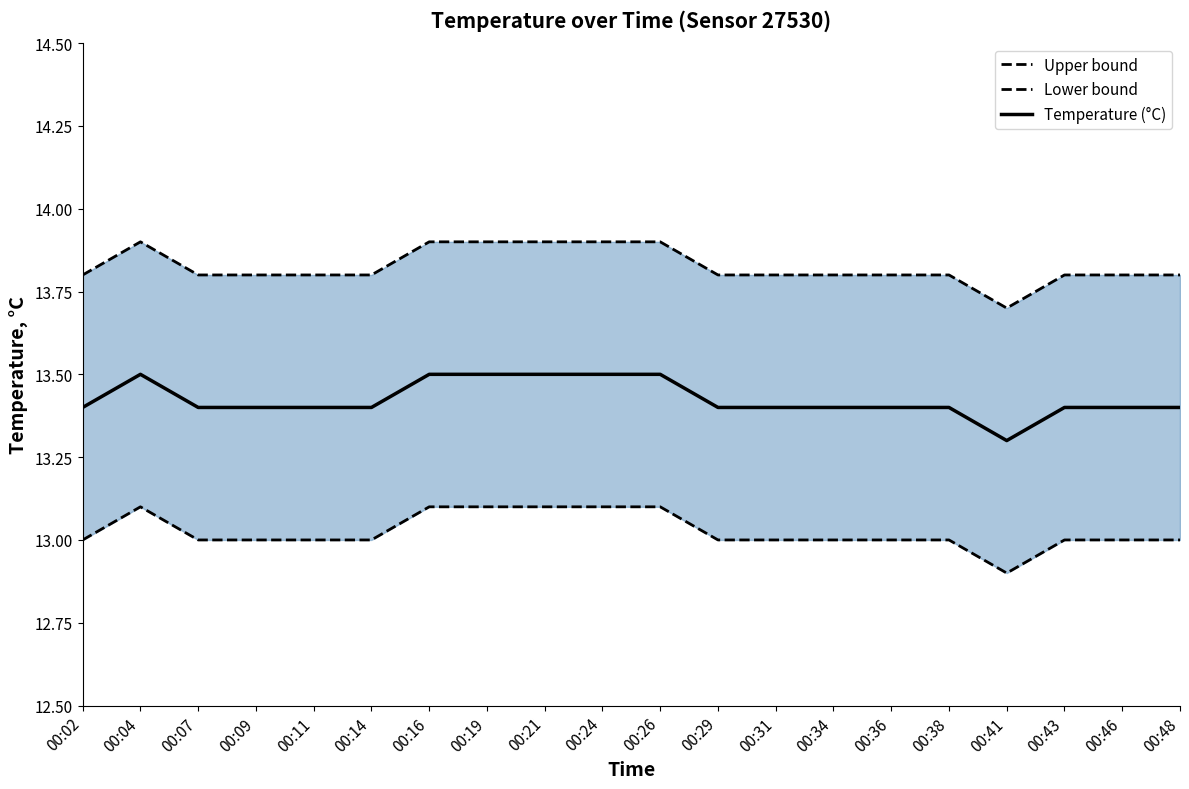

What is the minimum value shown in the chart?

12.9